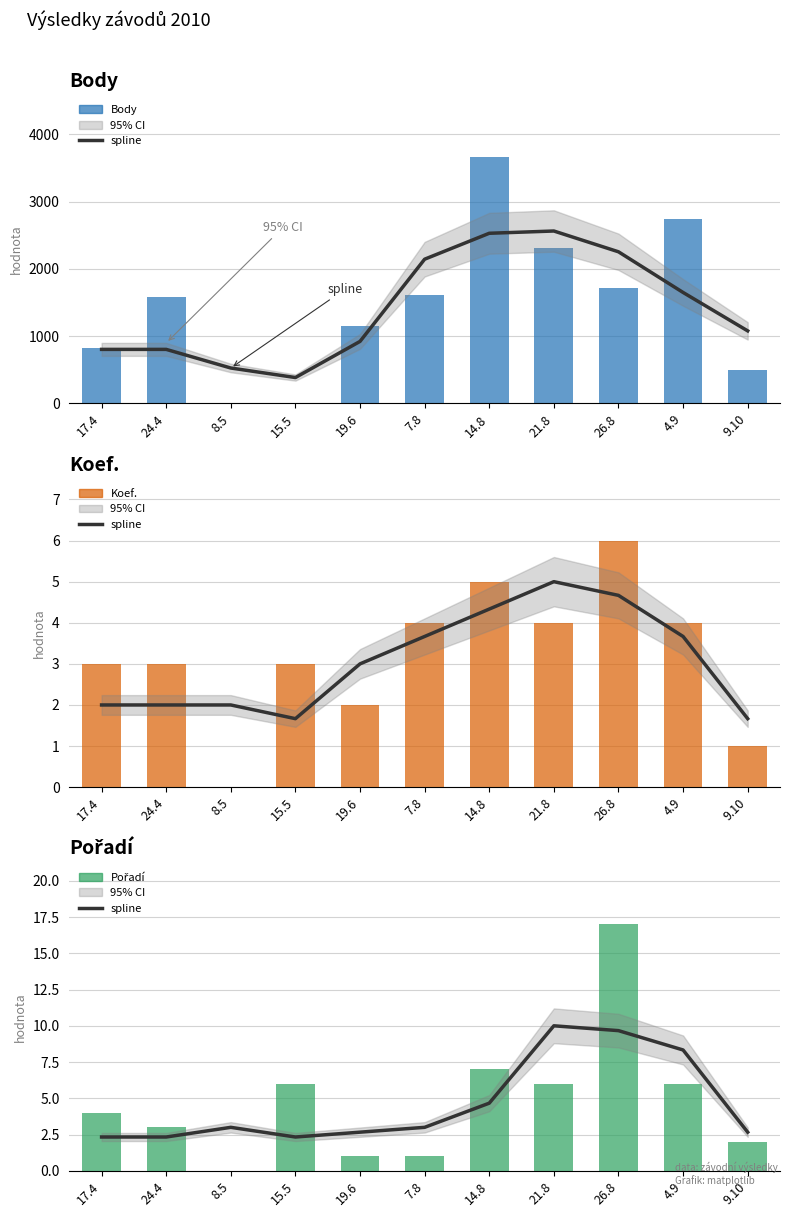

Does the chart contain stacked bars?

No